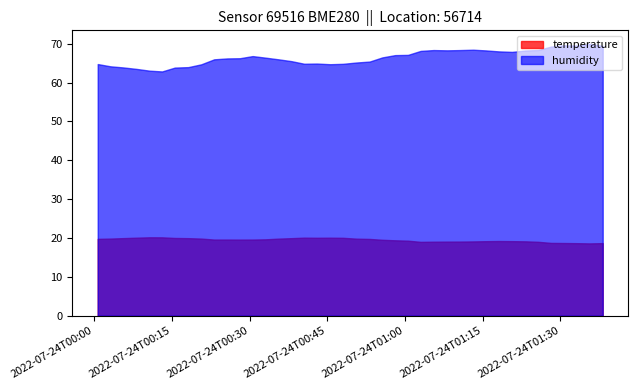

List the series in order of their peak value, highest first.

humidity, temperature